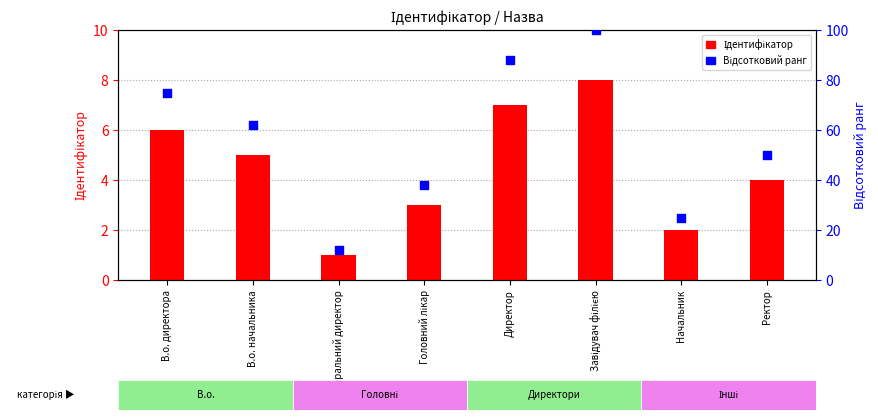

Which series contains the lowest Y value?

Ідентифікатор